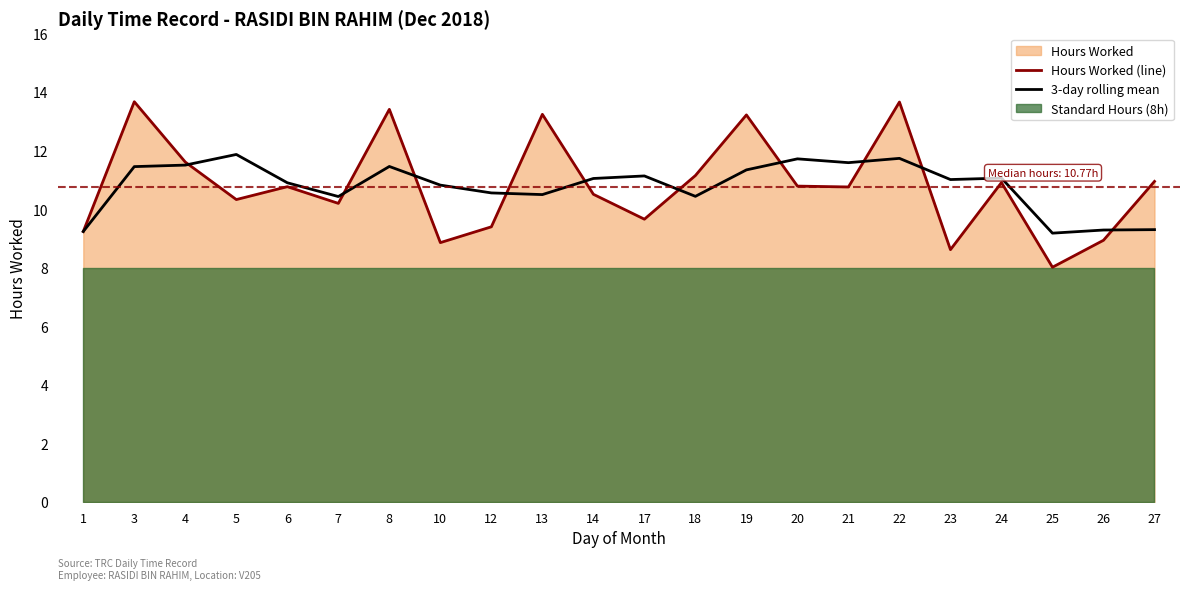

True or false: Hours Worked (line) has more than 1 points higher than both neighbors.

True